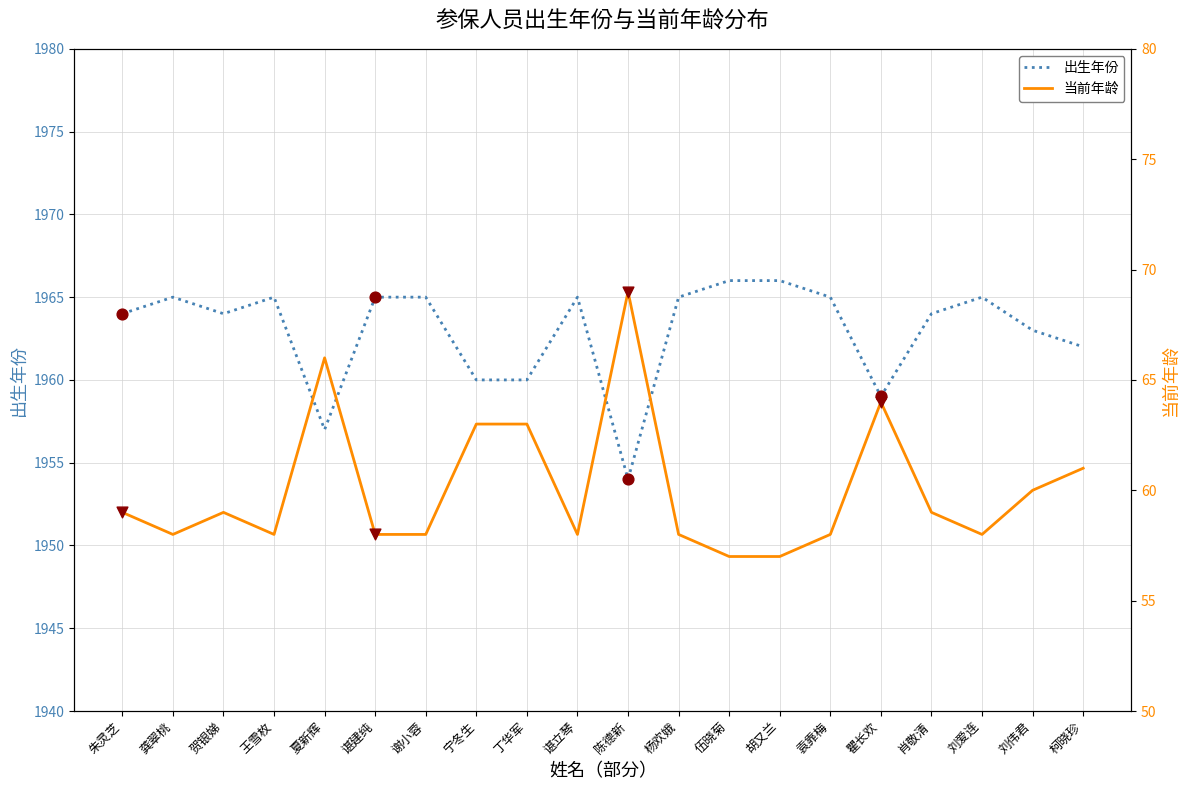

Which series contains the lowest Y value?

当前年龄